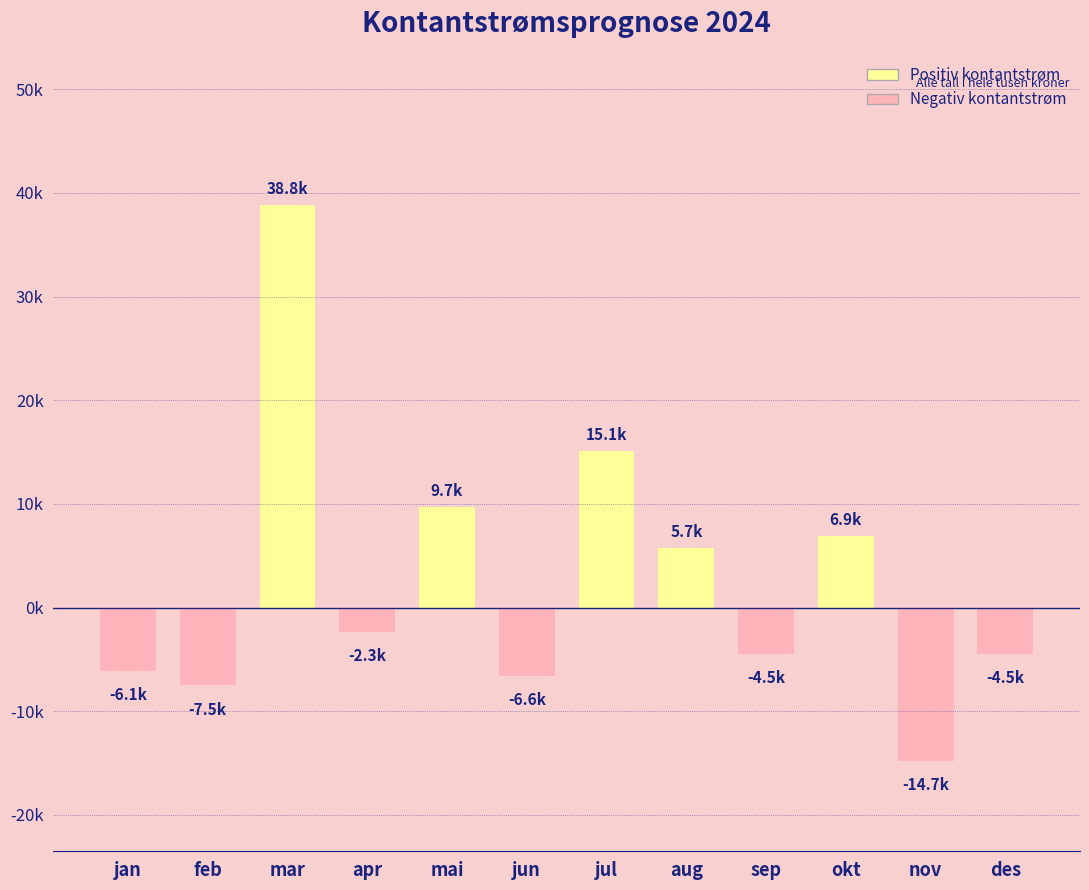

Reading left to right, extract all data points from this chart.

-6148.9	-7511.5	38812.6	-2341.8	9718.1	-6570.8	15126.3	5723.4	-4506.7	6863.0	-14746.4	-4457.2